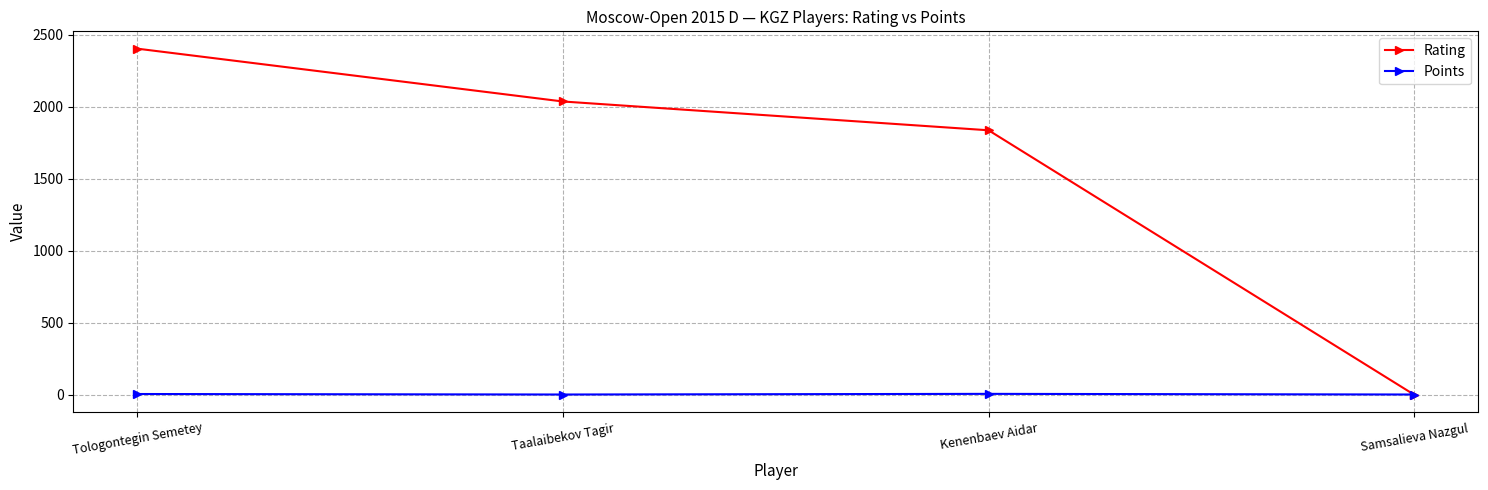

What is the difference between the Rating values at Taalaibekov Tagir and Kenenbaev Aidar?

200.0